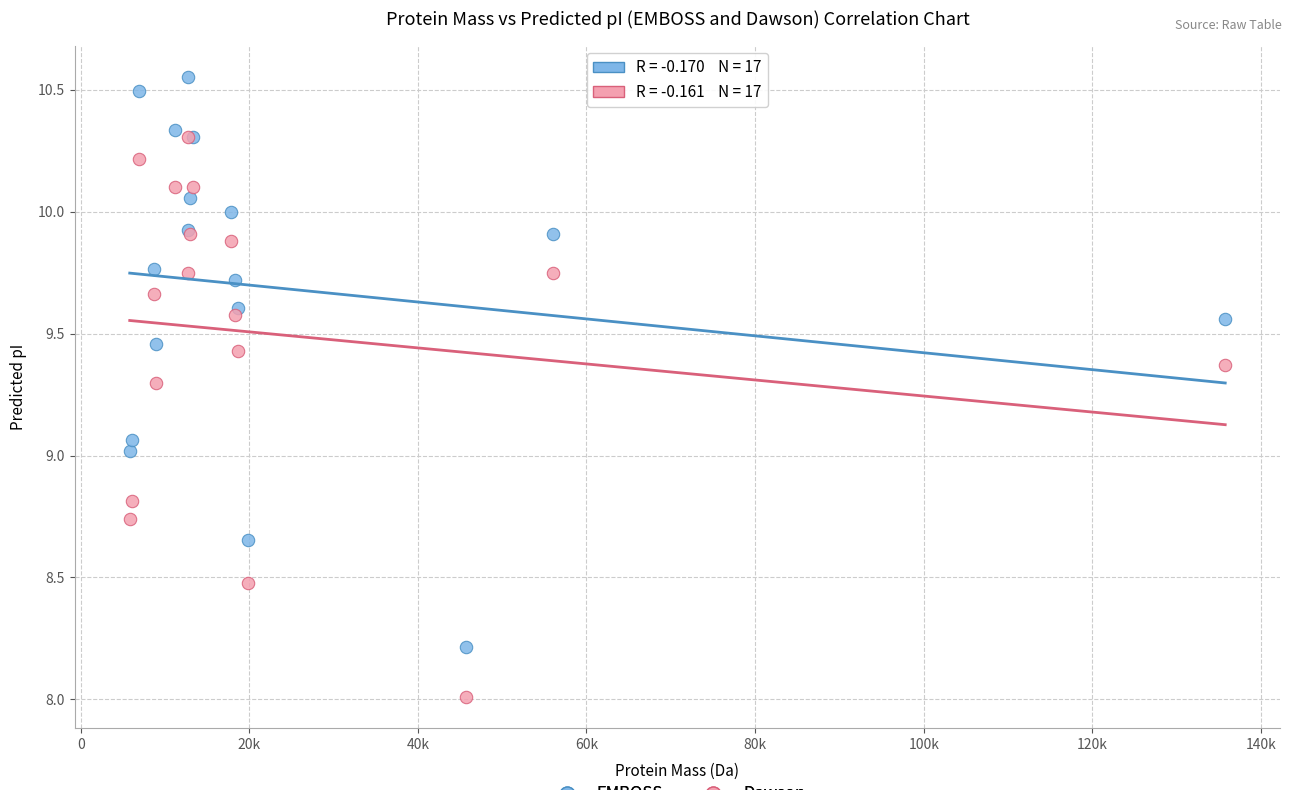

Which series has the largest Y range (max minus min)?

EMBOSS